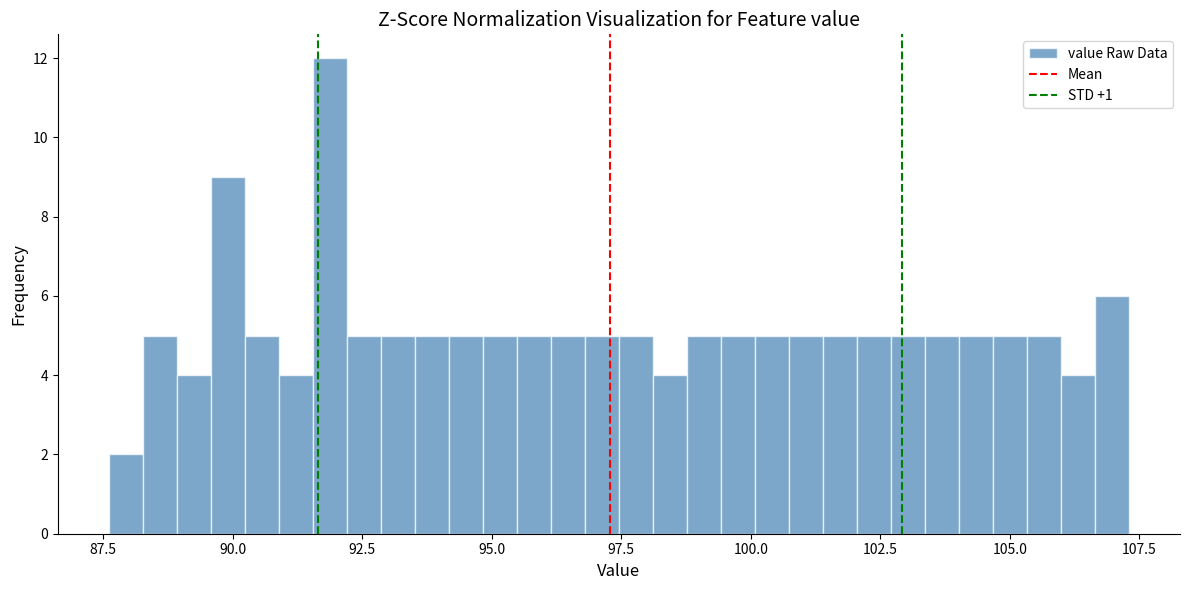

Read against the x-axis, roughly where is the centre of the tallest bar?

92.0